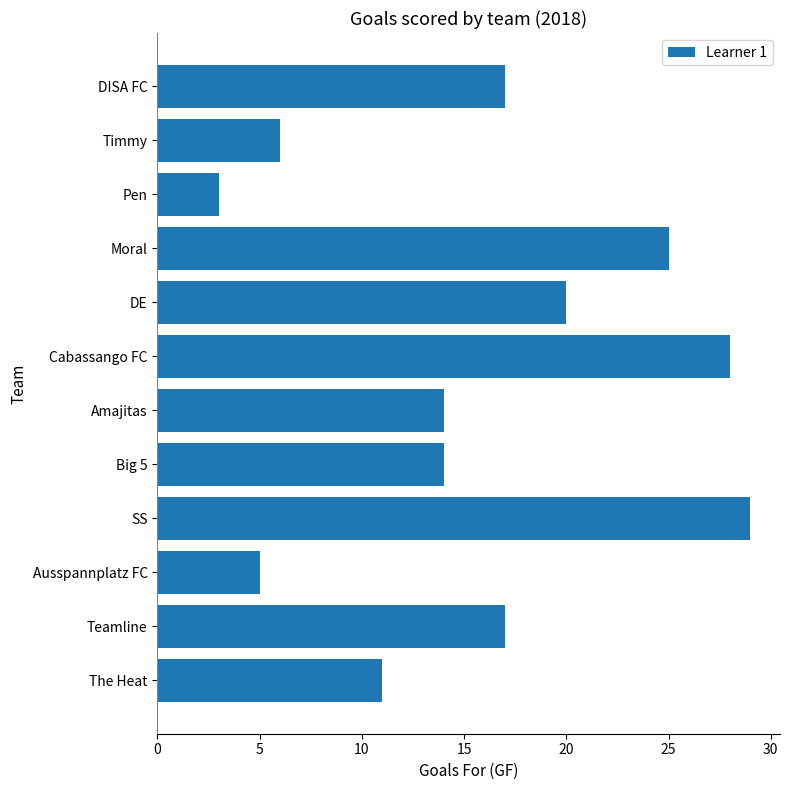

What is the change in value from DE to Pen?

-17